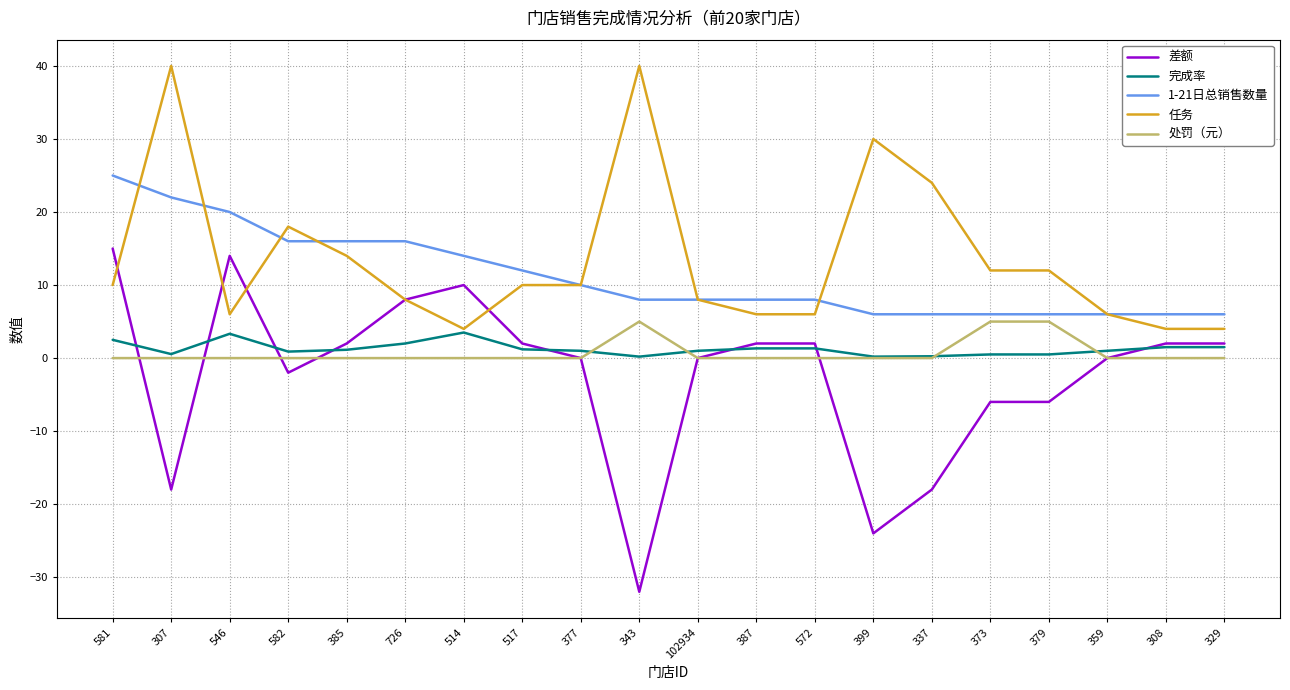

True or false: 处罚（元） has a value of 0.0 at 517.

True